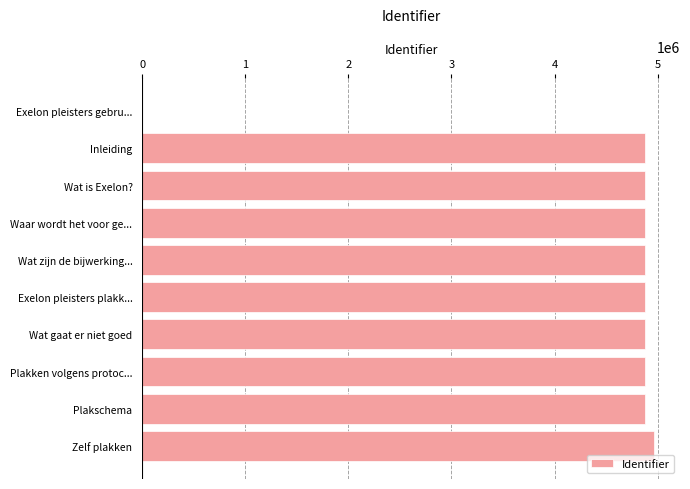

What is the greatest value displayed?

4968502